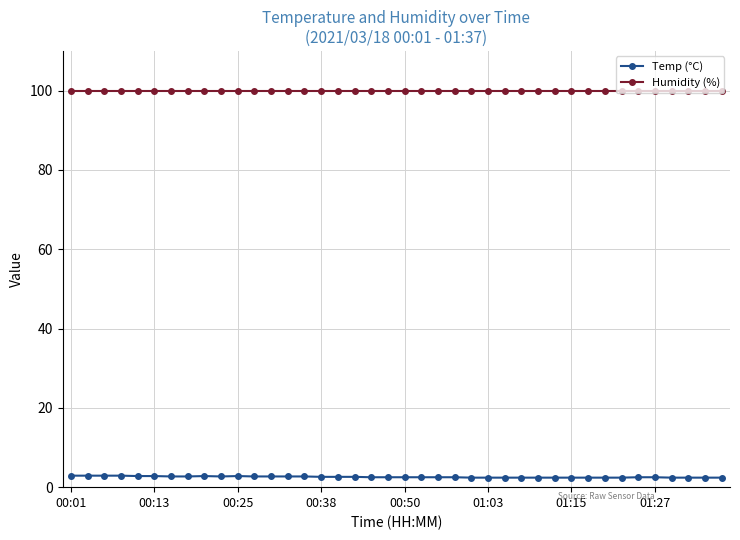

At how many categories does at least one series exceed 53?

40